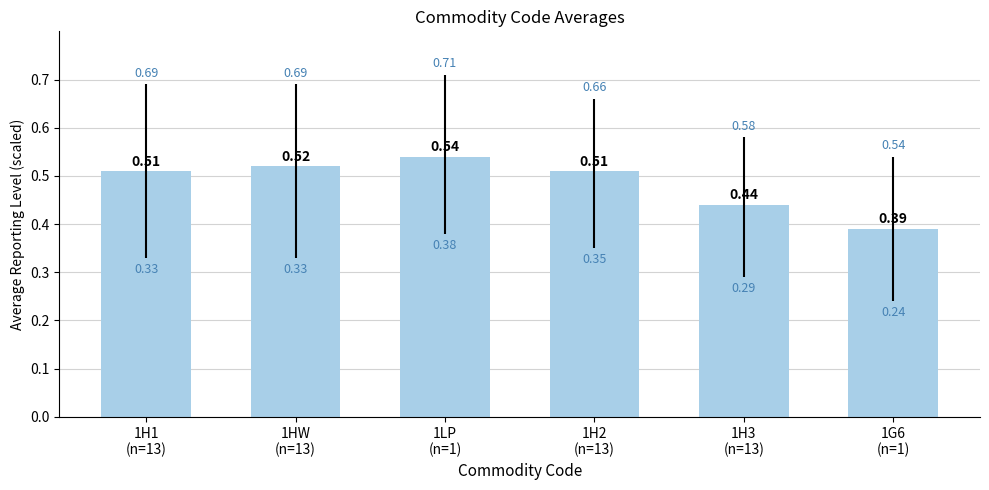

The chart shows a value of 0.2 at 1H2
(n=13). True or false?

False